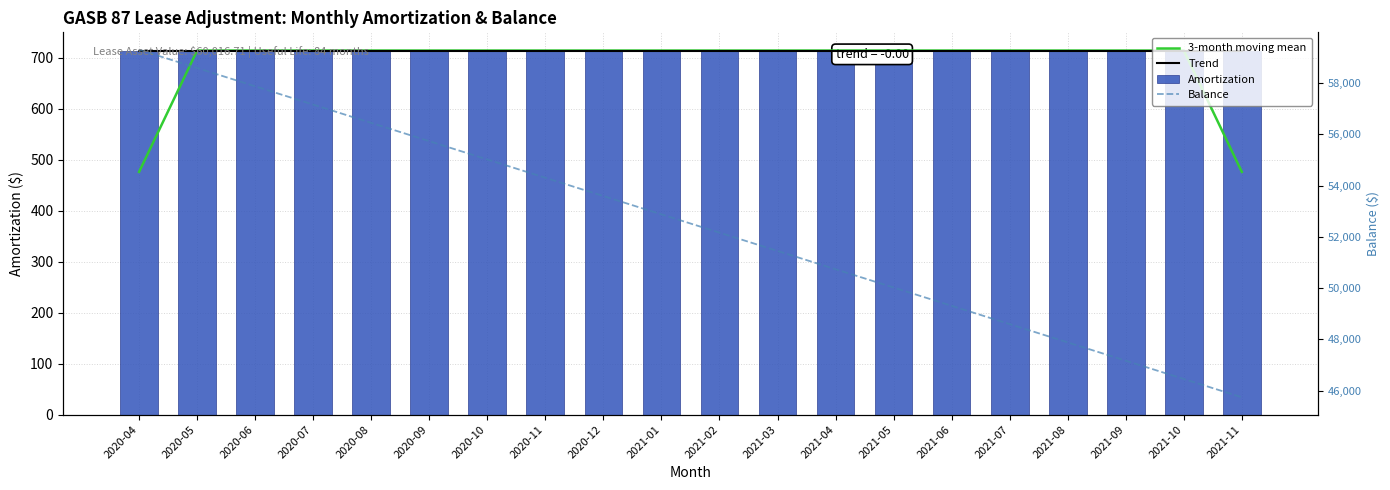

The Trend series shows 206.7 at 2021-08. True or false?

False